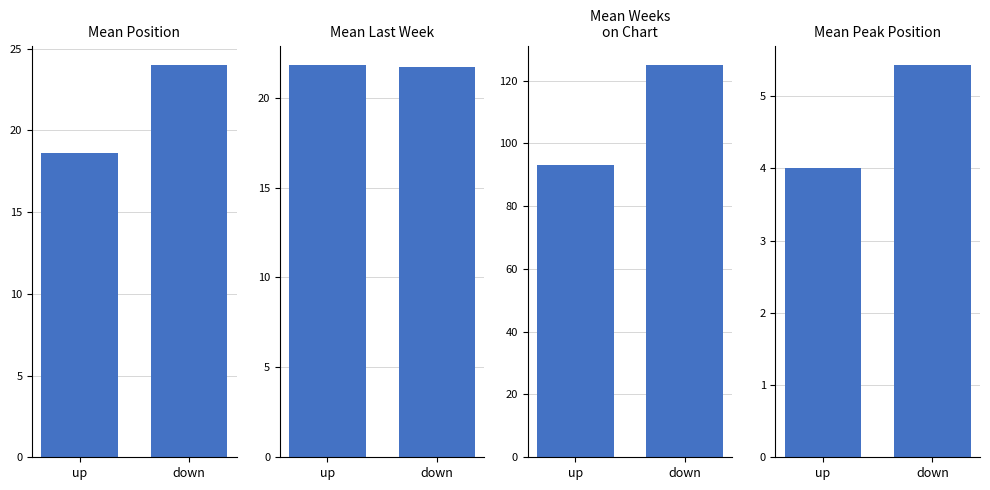

Is it true that Mean Weeks
on Chart equals 124.9 at down?

True